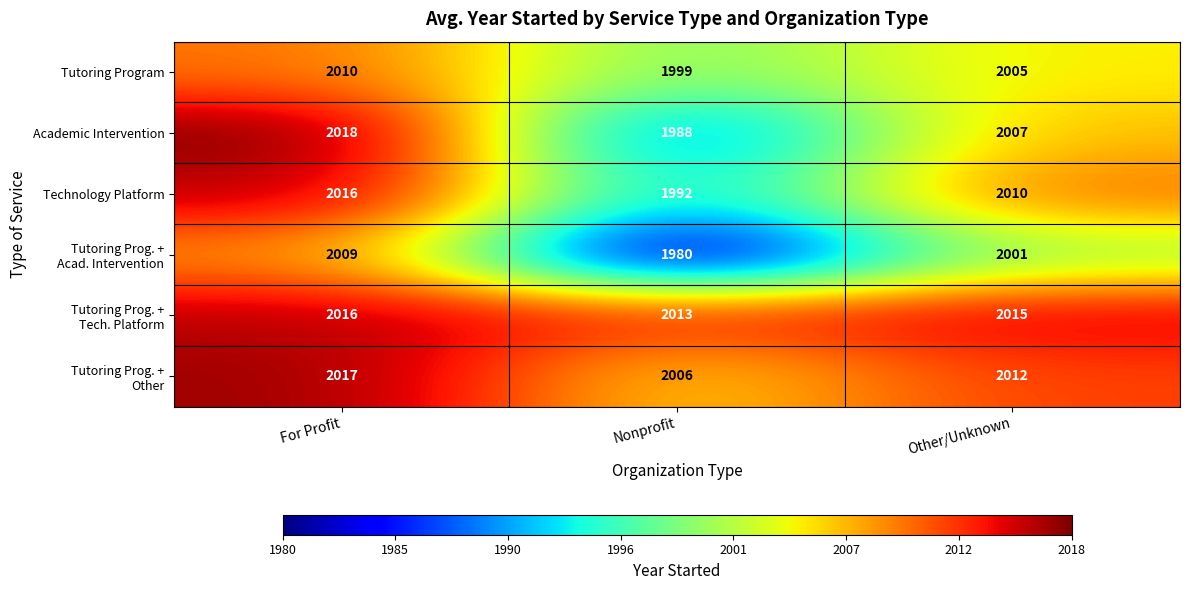

What is the difference between the highest and lowest values at Nonprofit?

33